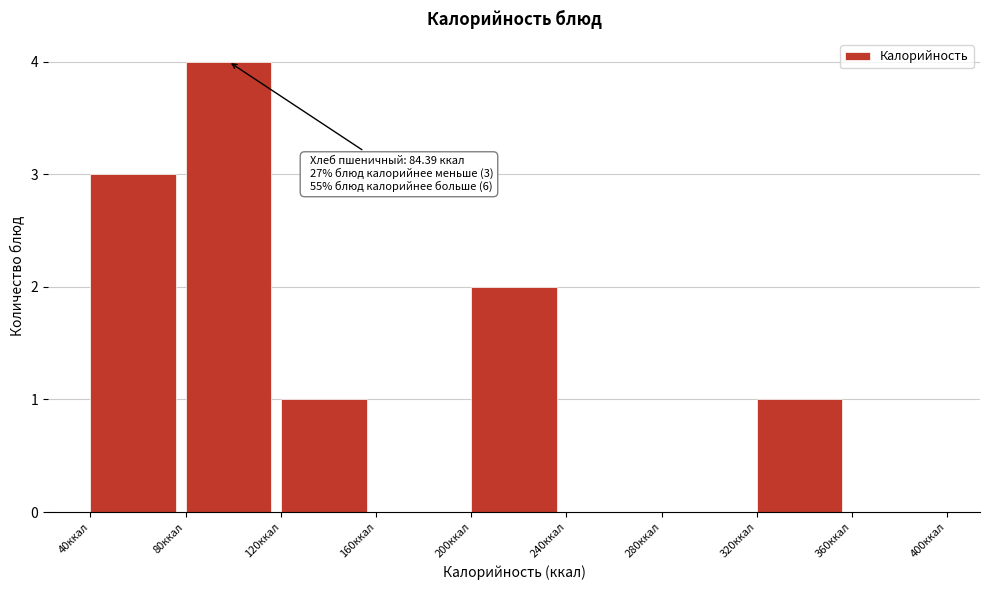

Which range on the x-axis has the tallest bar?

80 to 120